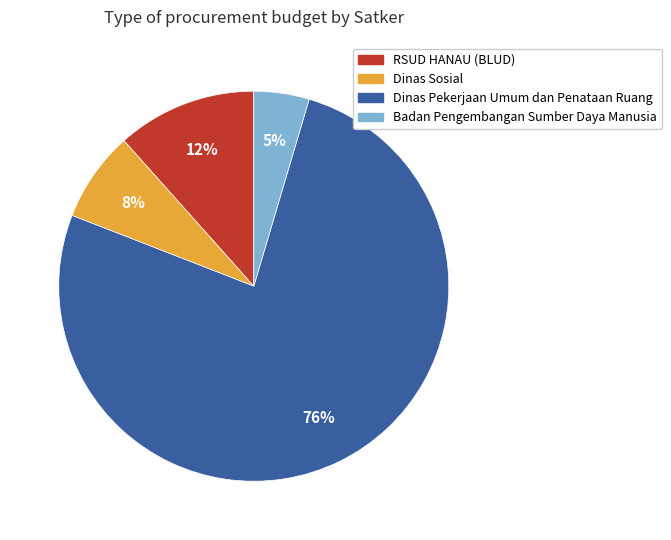

Is there any slice that represents more than half of the pie?

Yes